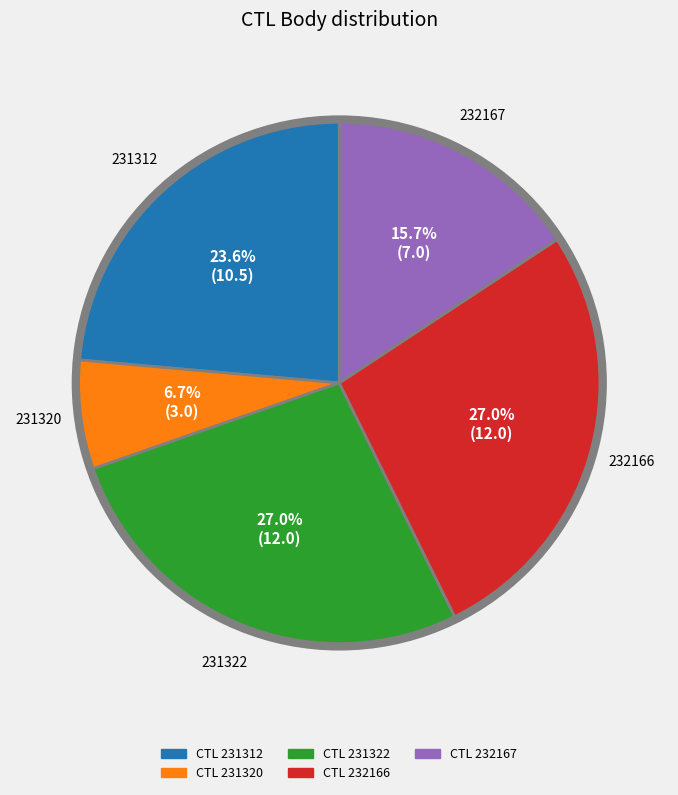

Is there any slice that represents more than half of the pie?

No